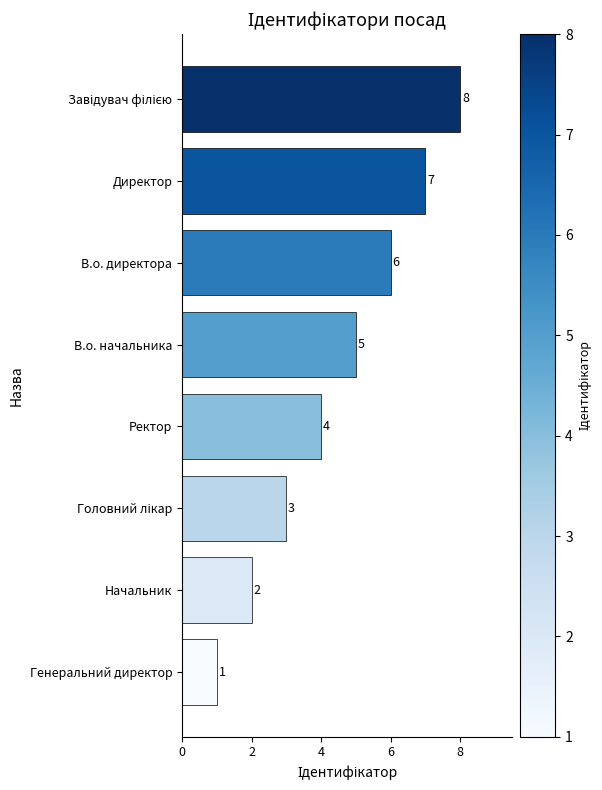

What is the ratio of the value at Ректор to the value at Директор?

0.6